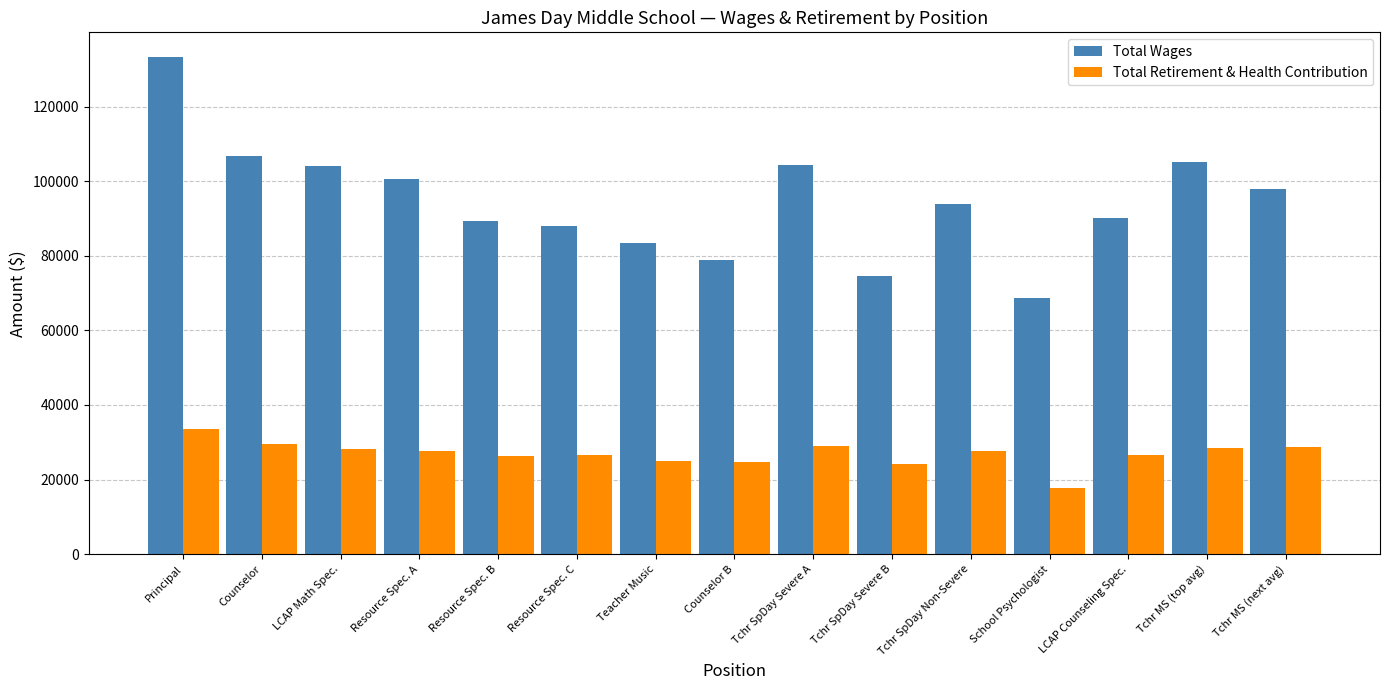

Where does the Total Wages series first go above 93879?

Principal